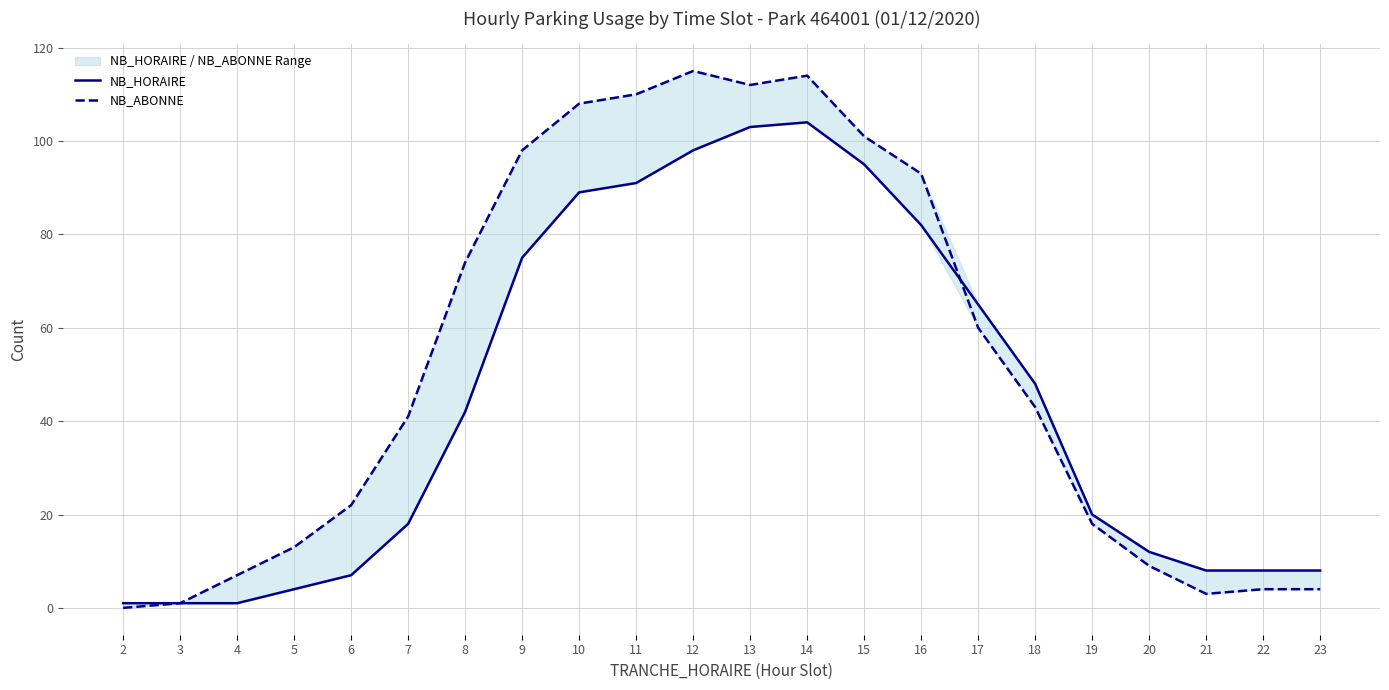

Which series changed the most between 11 and 15?

NB_ABONNE